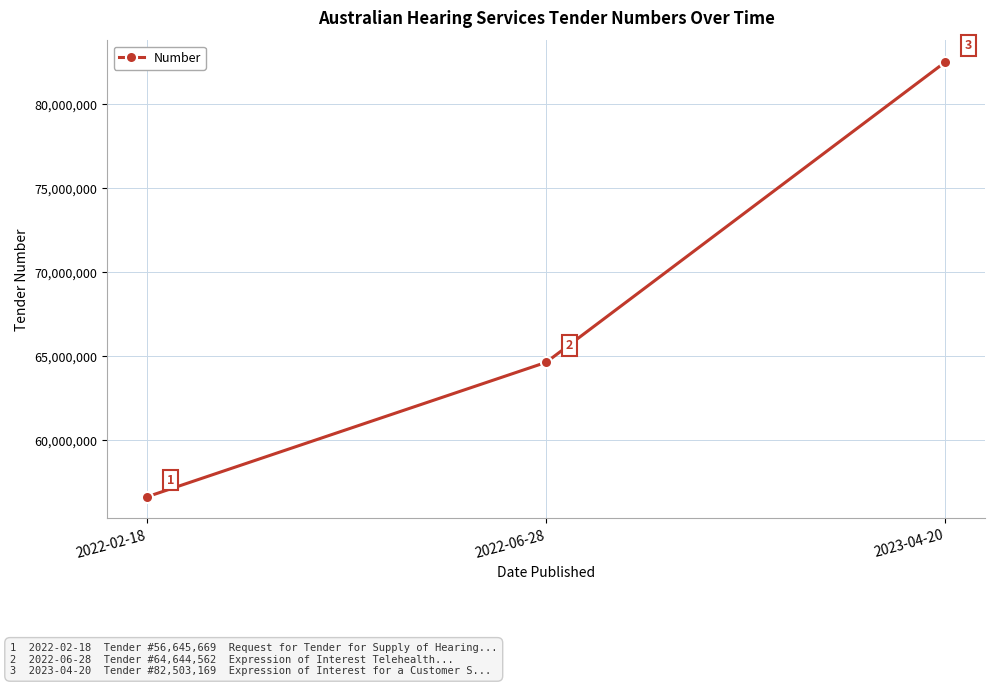

At which label is the value closest to 69574419?

2022-06-28